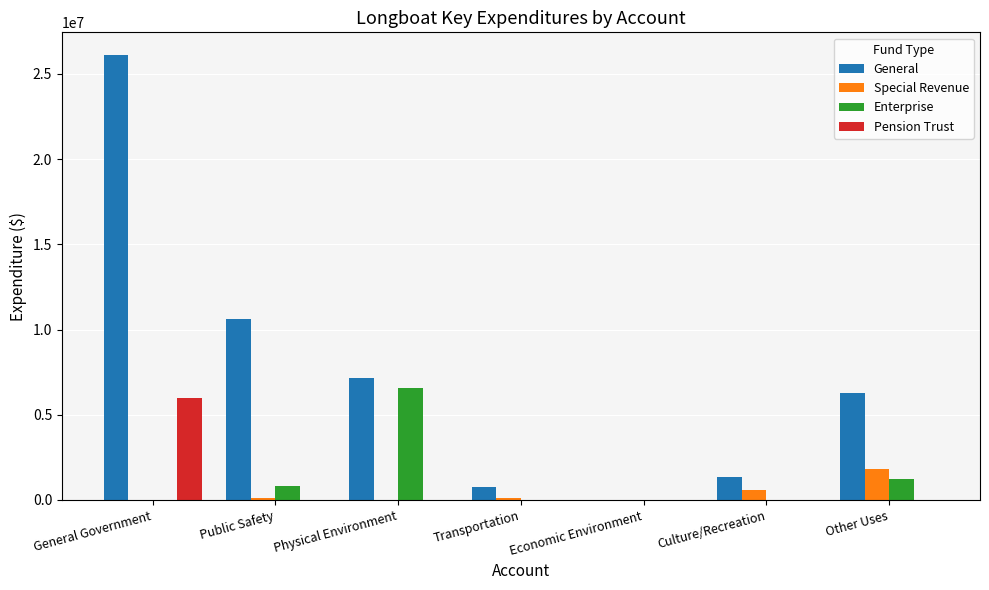

Is it true that Enterprise equals -2637681 at Culture/Recreation?

False